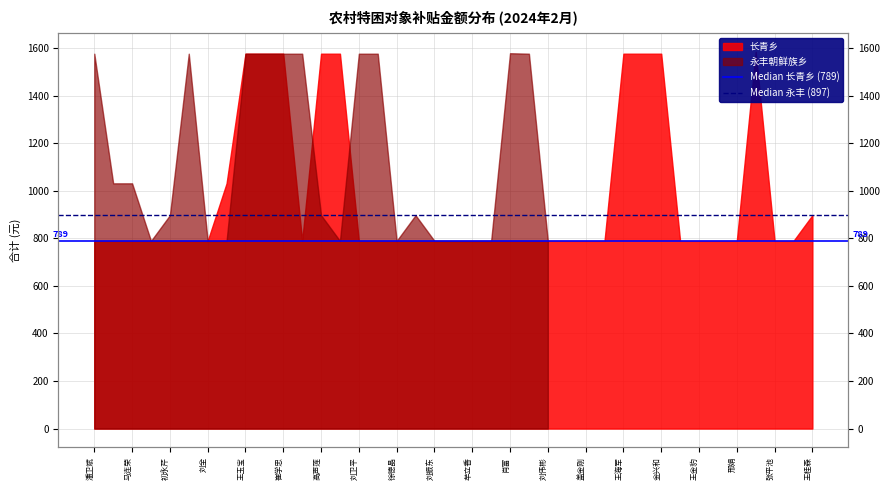

Which has a higher value, 潘卫斌 or 马连荣?

潘卫斌